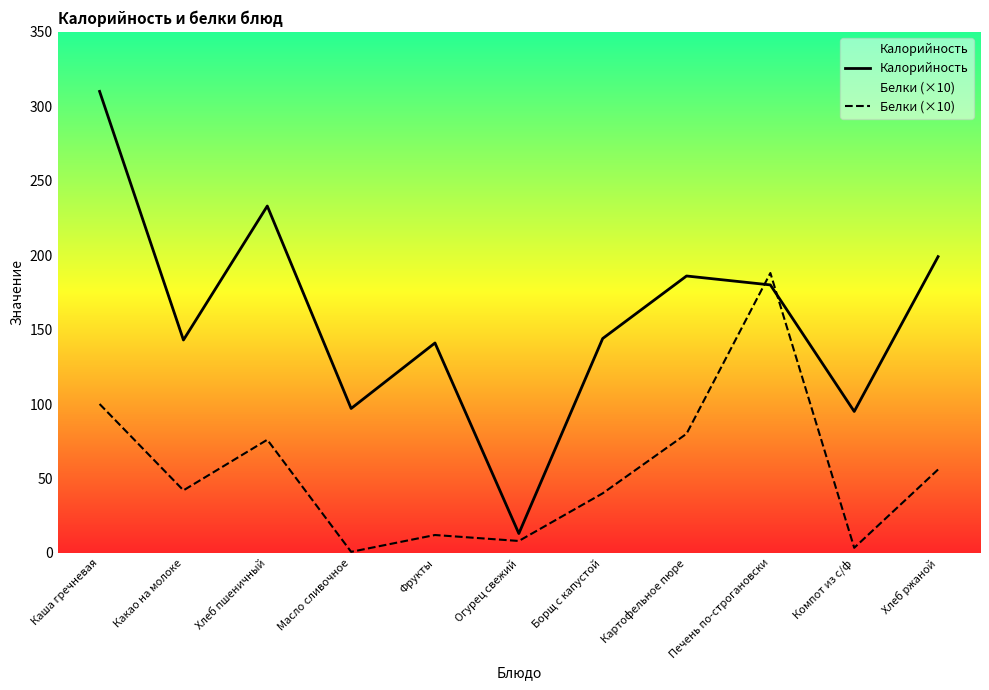

Which series has the widest spread of values?

Калорийность